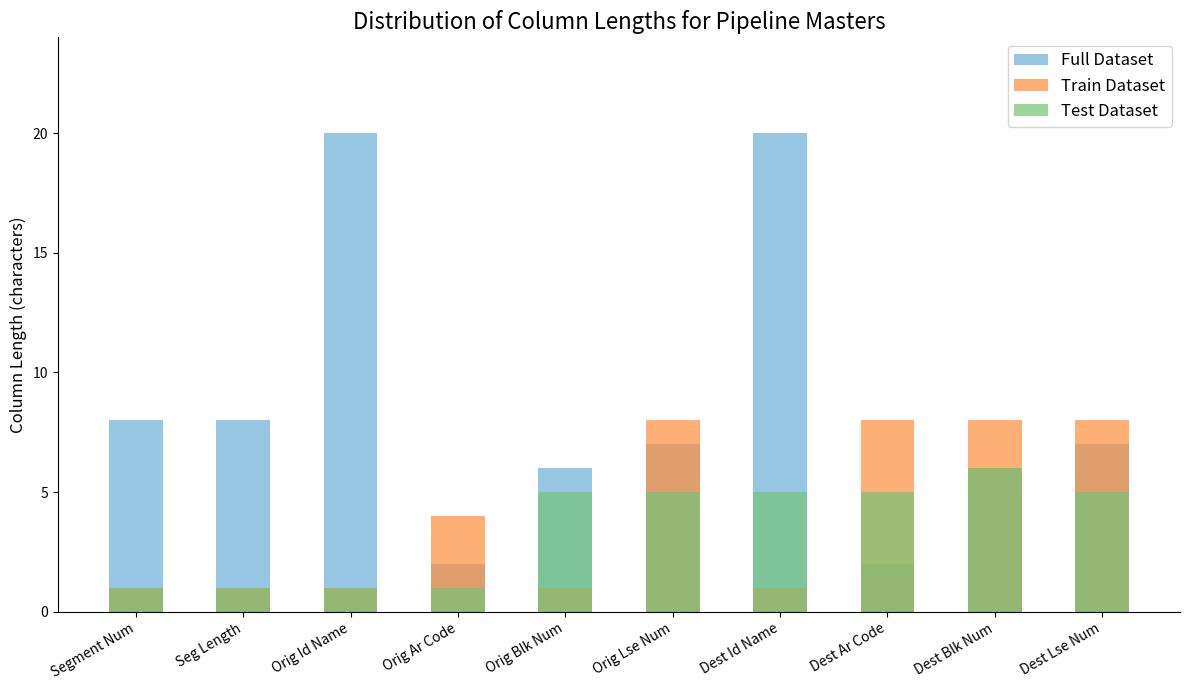

Where does the Test Dataset series first go above 5?

Dest Blk Num